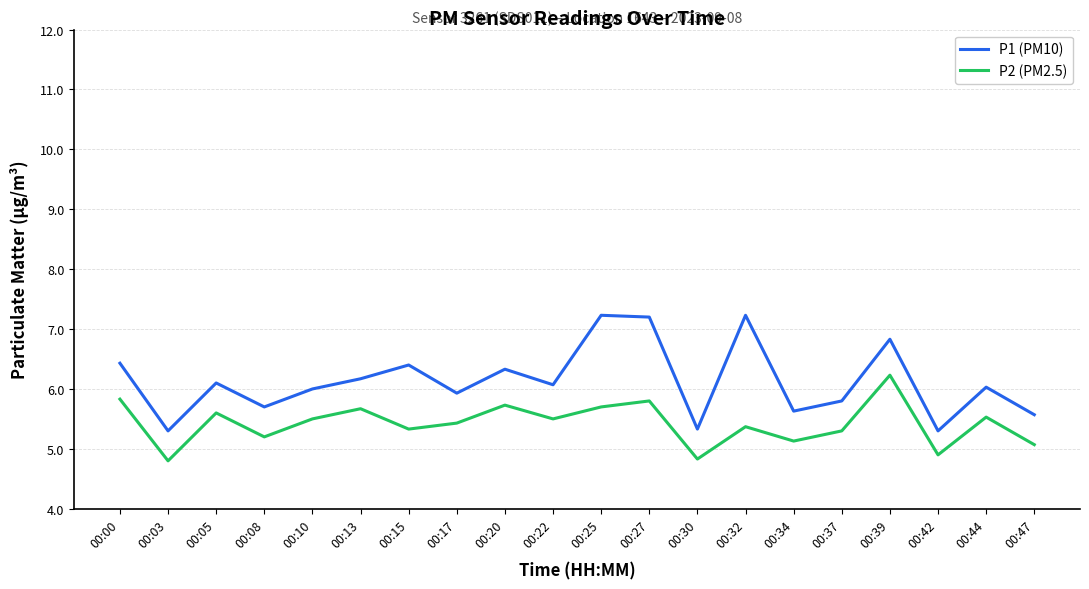

What value does the P2 (PM2.5) series have at 00:34?

5.1